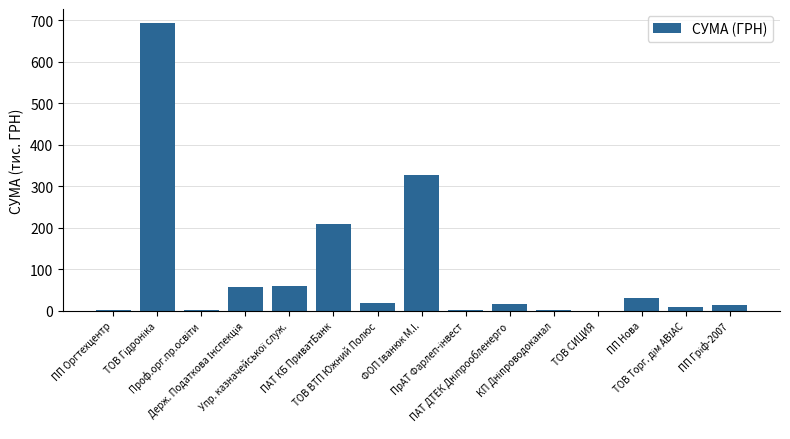

What is the sum of all values?

1440.1